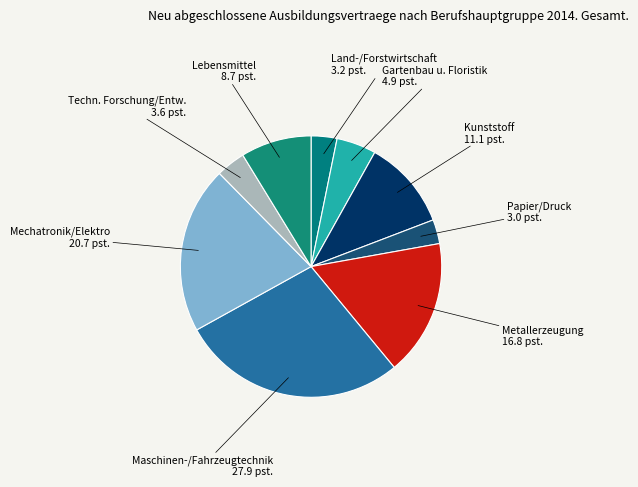

Count the number of slices in the pie.

9